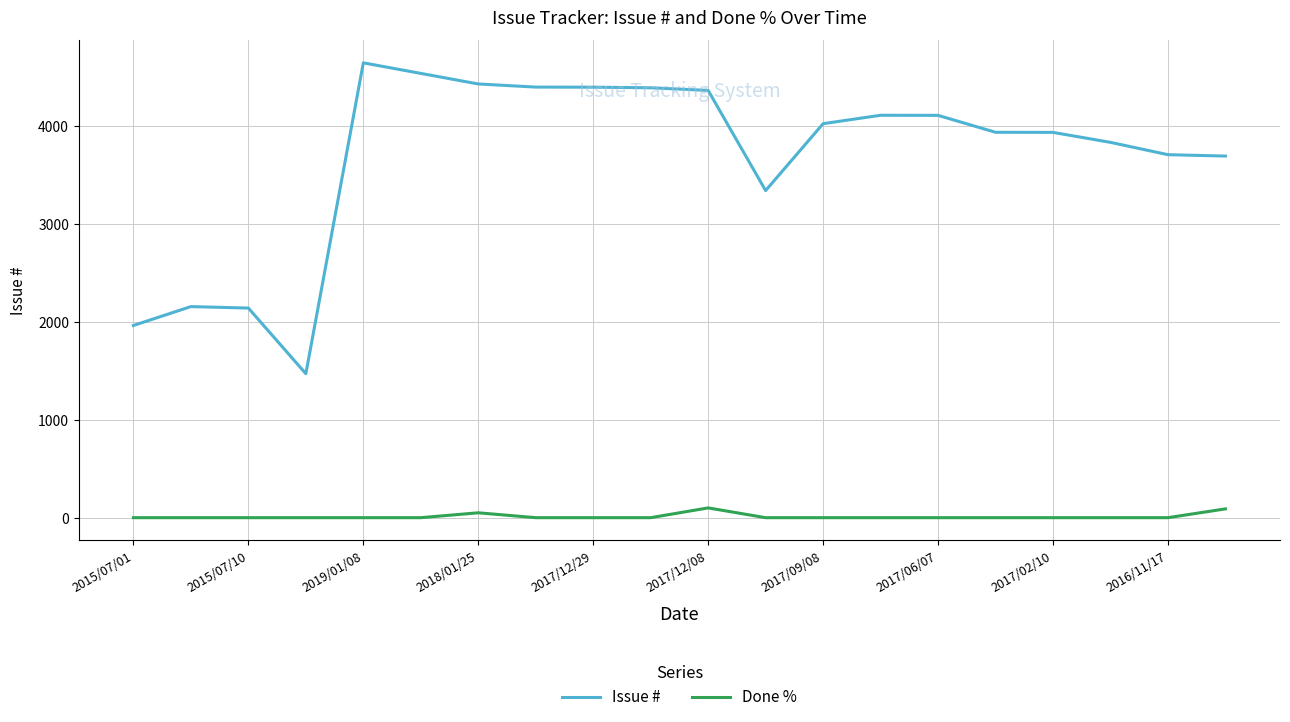

True or false: Issue # and Done % cross at least once.

False